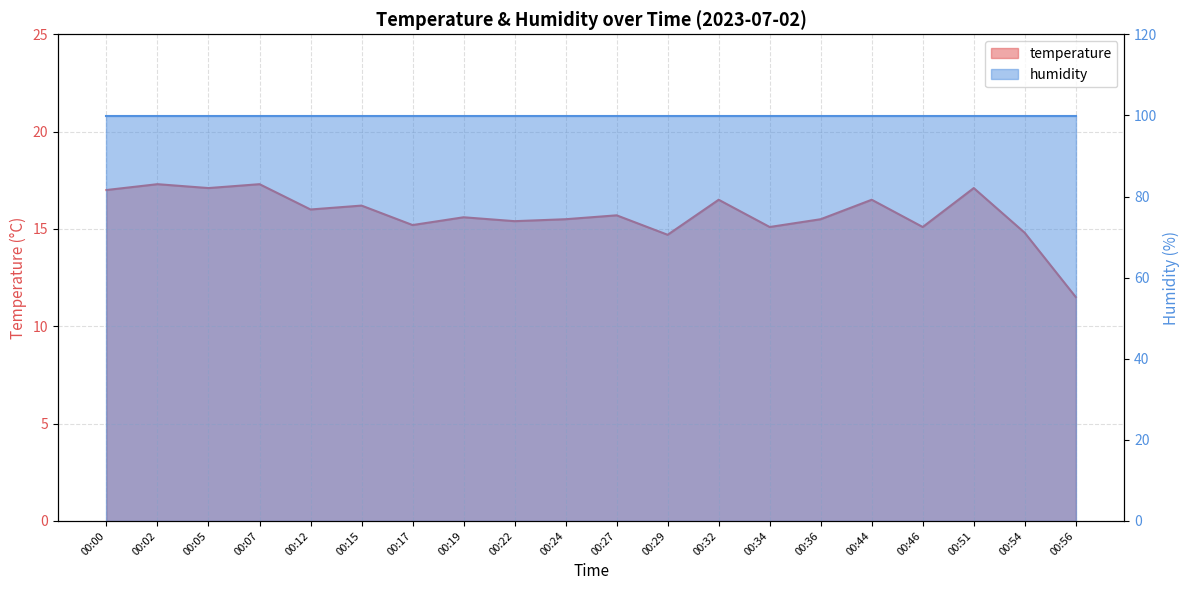

Which label corresponds to the smallest value in the chart?

00:56